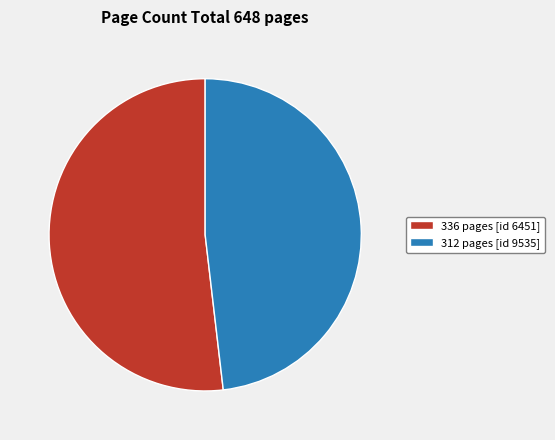

What is the largest slice in the pie chart?

336 pages [id 6451]